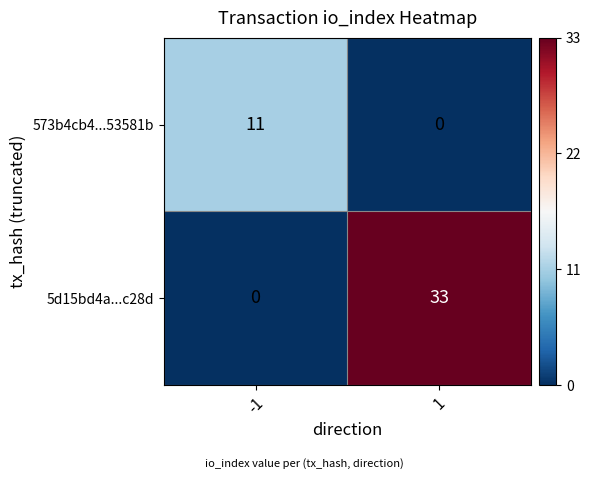

True or false: 5d15bd4a...c28d has a value of -15 at -1.

False